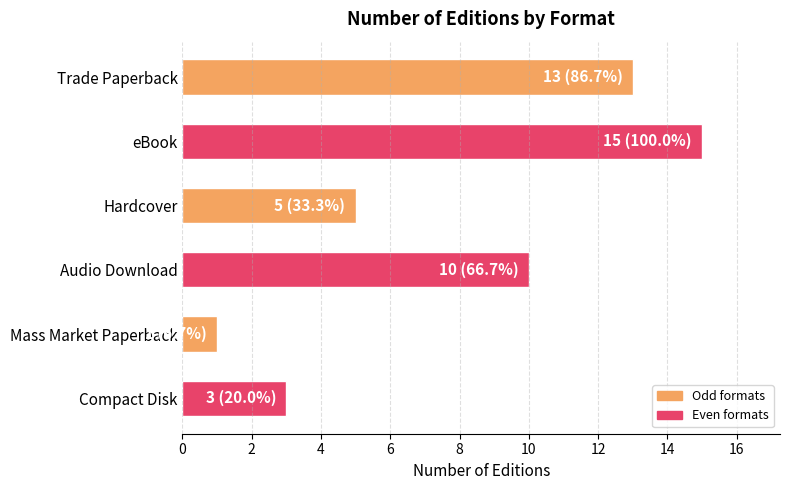

What is the smallest value displayed?

1